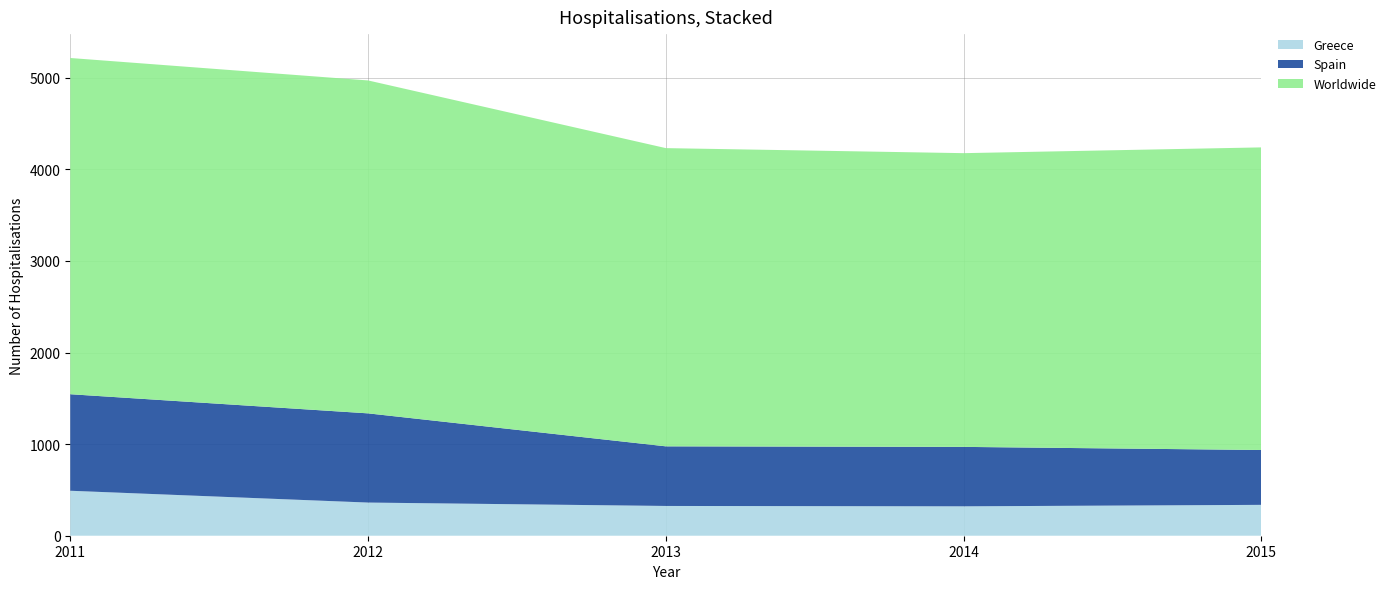

Reading left to right, list all the values displayed in this chart.

Greece: 491	362	325	321	337
Spain: 1054	974	651	649	599
Worldwide: 3671	3635	3256	3207	3304